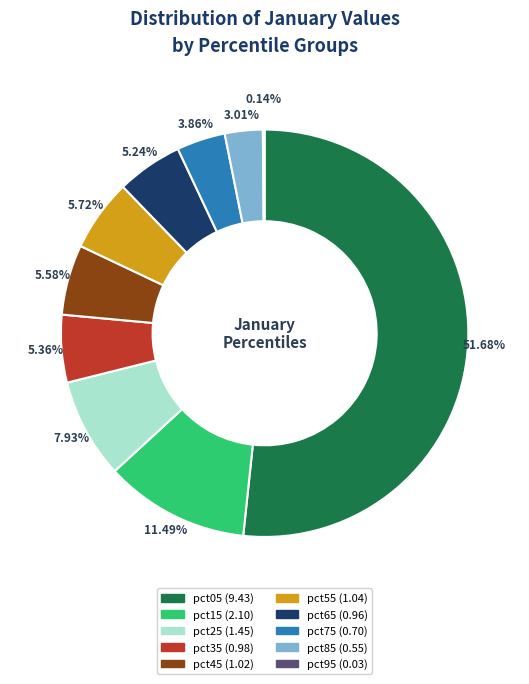

Between pct25 and pct55, which is larger?

pct25